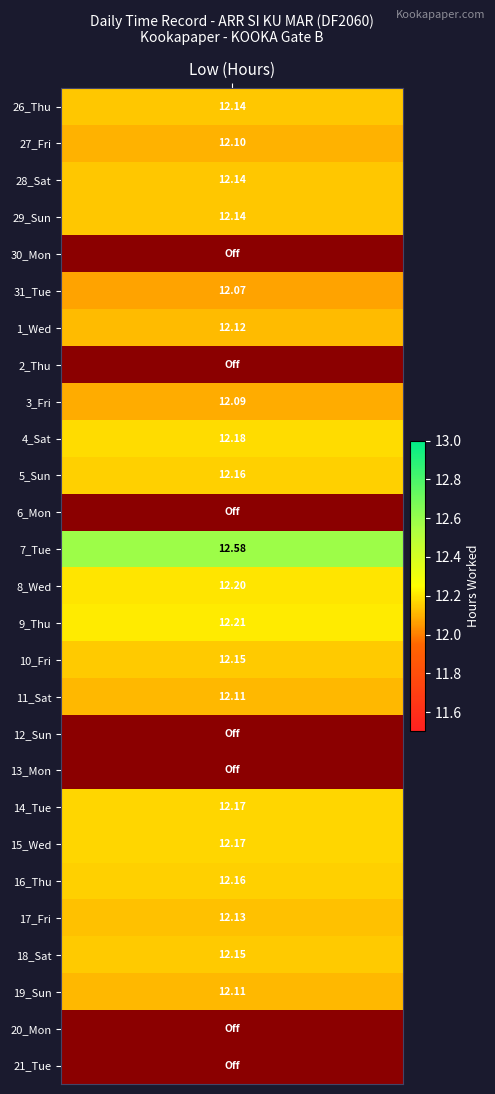

What is the difference between the values at 9_Thu and 27_Fri?

0.1